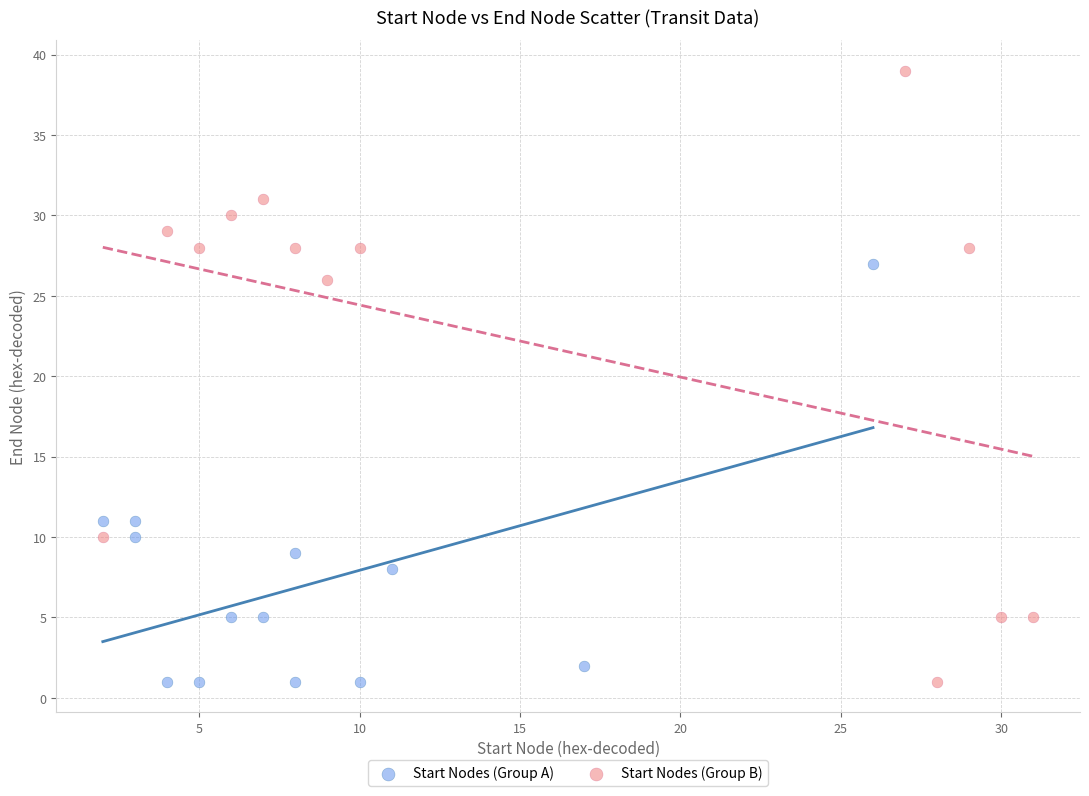

Which series contains the highest Y value?

Start Nodes (Group B)